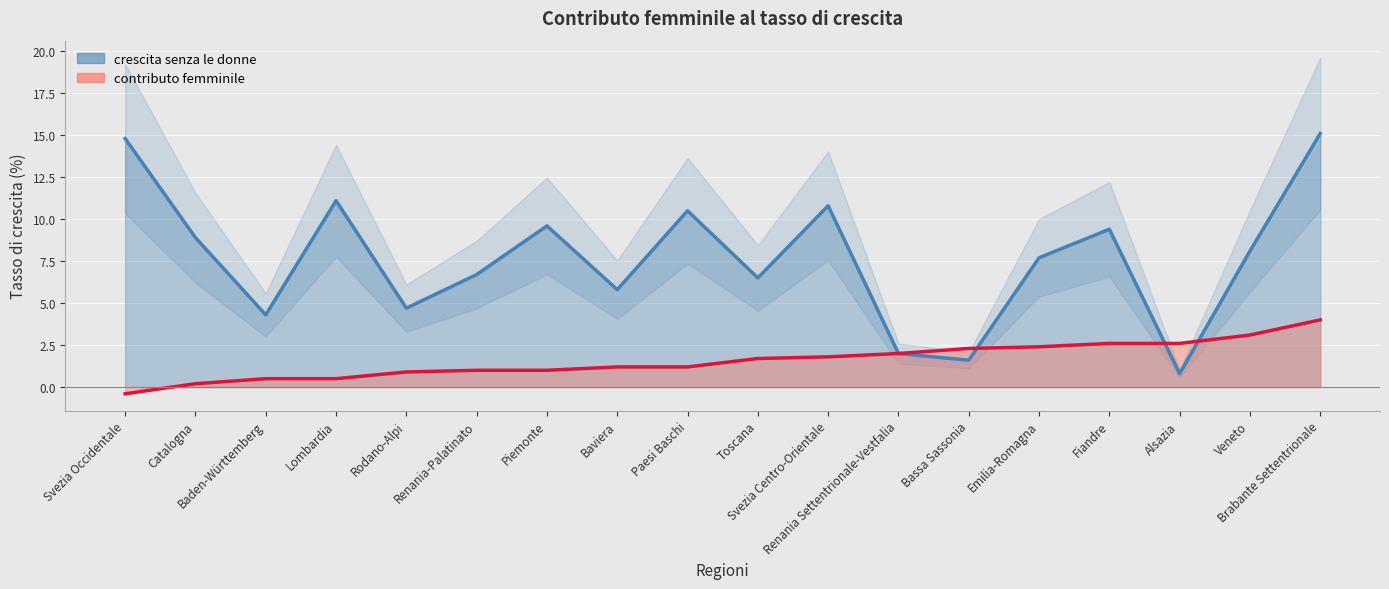

At Emilia-Romagna, list the series in order from smallest to largest.

contributo femminile, crescita senza le donne